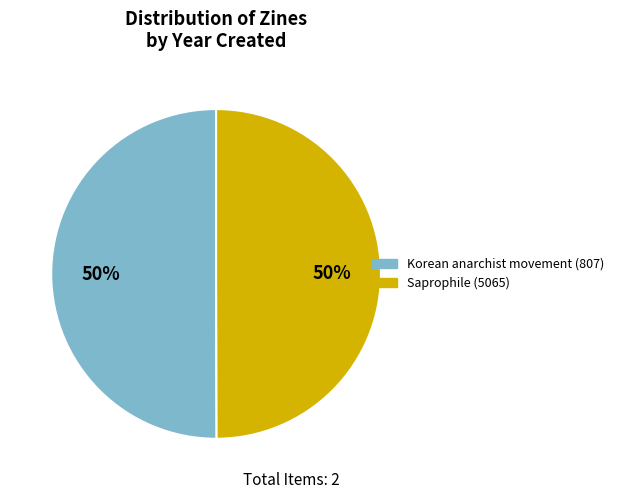

To the nearest percent, what is the average slice percentage?

50%